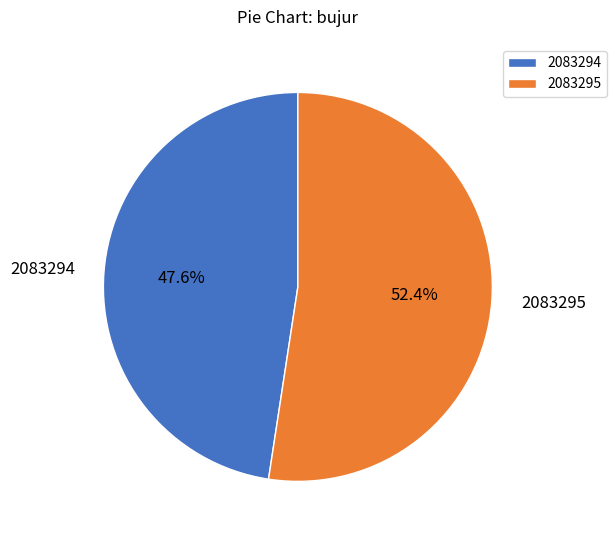

To the nearest percent, what is the combined percentage of 2083294 and 2083295?

100%